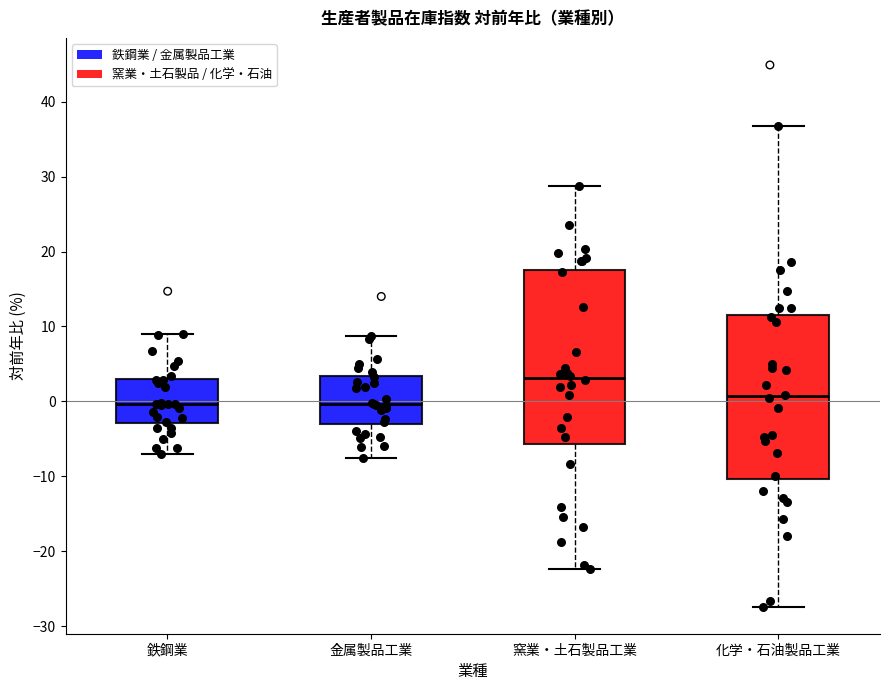

Where is the upper edge of the box for 金属製品工業 on the y-axis? The values are not printed on the chart, so give them approximately, as read against the axis.

3